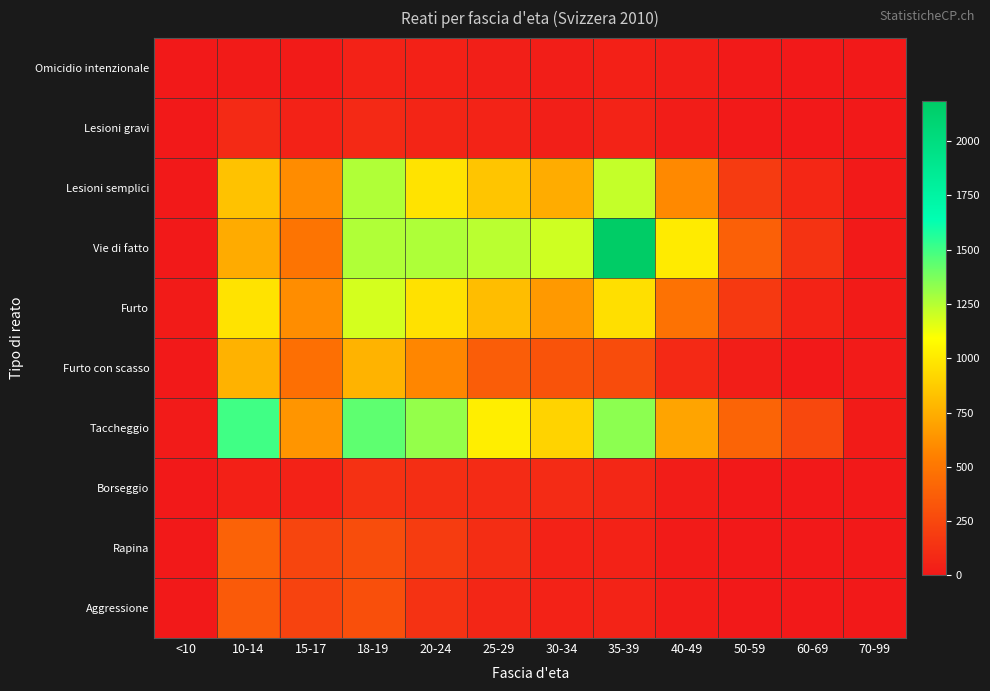

List the series in order of their peak value, lowest first.

Omicidio intenzionale, Lesioni gravi, Borseggio, Aggressione, Rapina, Furto con scasso, Furto, Lesioni semplici, Taccheggio, Vie di fatto